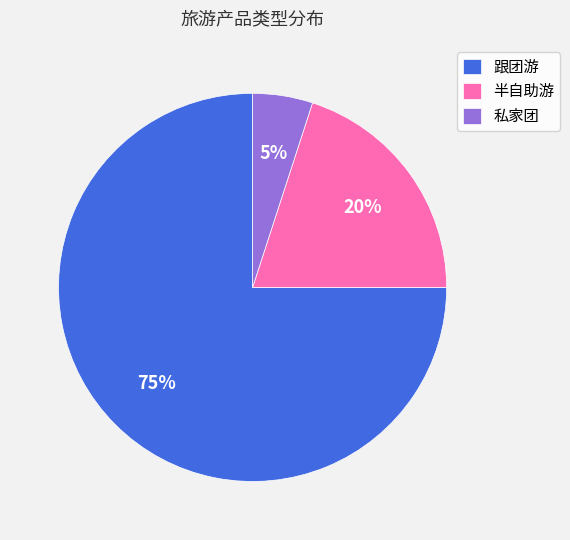

True or false: 私家团 accounts for 5% of the total.

True